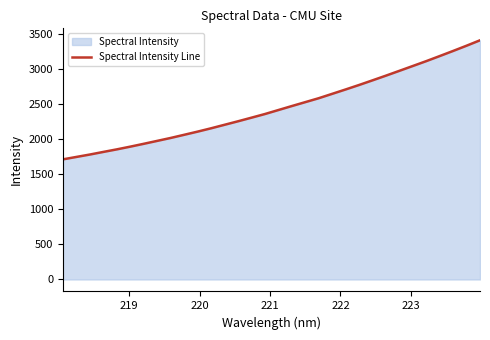

Reading left to right, what are all the values shown in this chart?

1710.4	1744.8	1779.0	1816.1	1852.6	1891.3	1931.7	1973.3	2015.0	2059.9	2105.1	2152.5	2202.3	2252.2	2303.5	2355.5	2412.3	2469.1	2524.8	2580.6	2642.9	2705.3	2769.0	2835.1	2902.0	2970.6	3039.5	3108.7	3180.8	3253.8	3328.5	3405.4